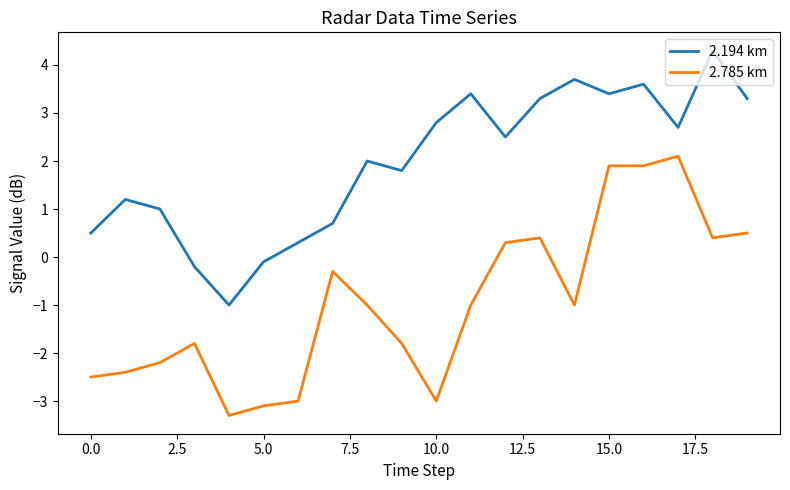

True or false: 2.785 km and 2.194 km intersect in this chart.

False